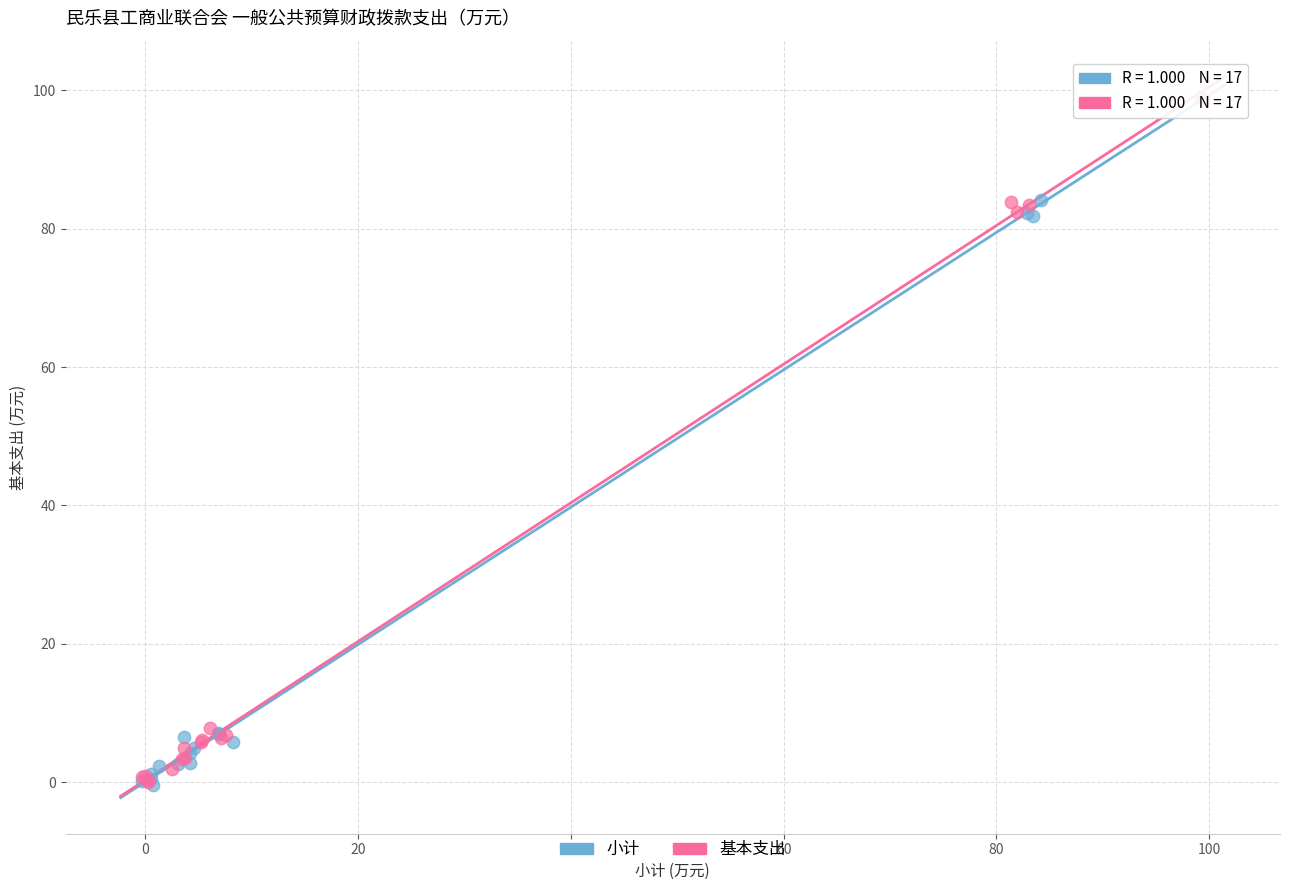

Which series has the widest spread of Y values?

小计